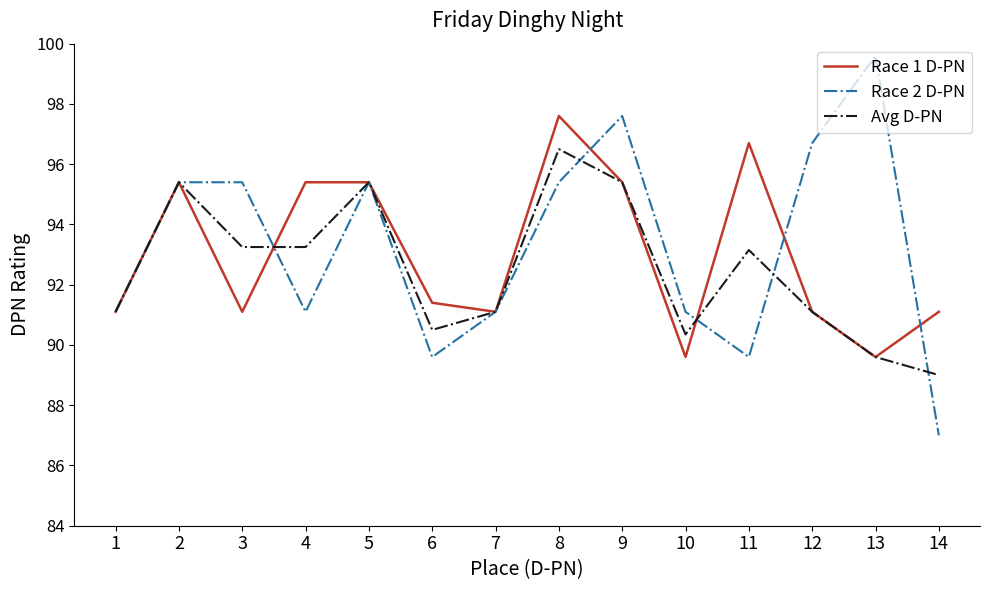

Read the Race 1 D-PN value at 4.

95.4